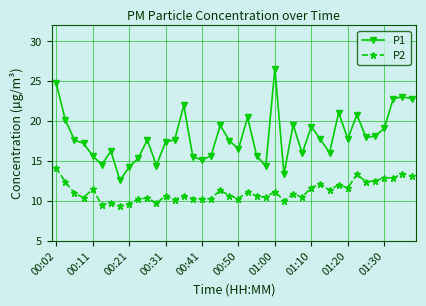

At how many categories does at least one series exceed 17?

24